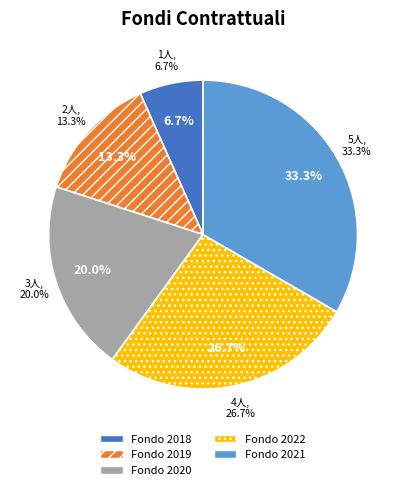

To the nearest percent, what is the difference between the largest and smallest slice percentages?

27%